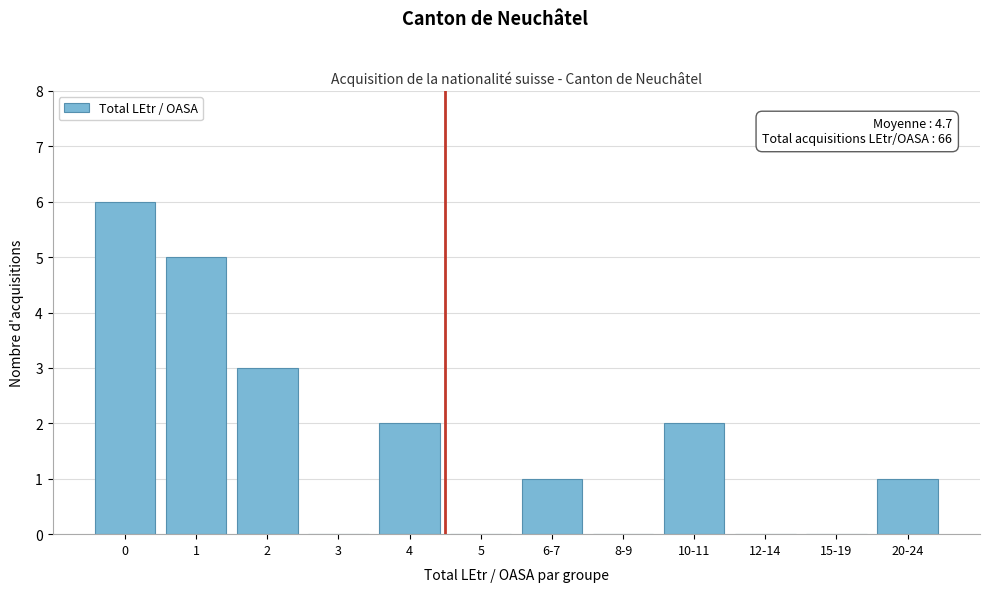

Reading left to right, transcribe all the data shown in this chart.

0=6	1=5	2=3	3=0	4=2	5=0	6-7=1	8-9=0	10-11=2	12-14=0	15-19=0	20-24=1